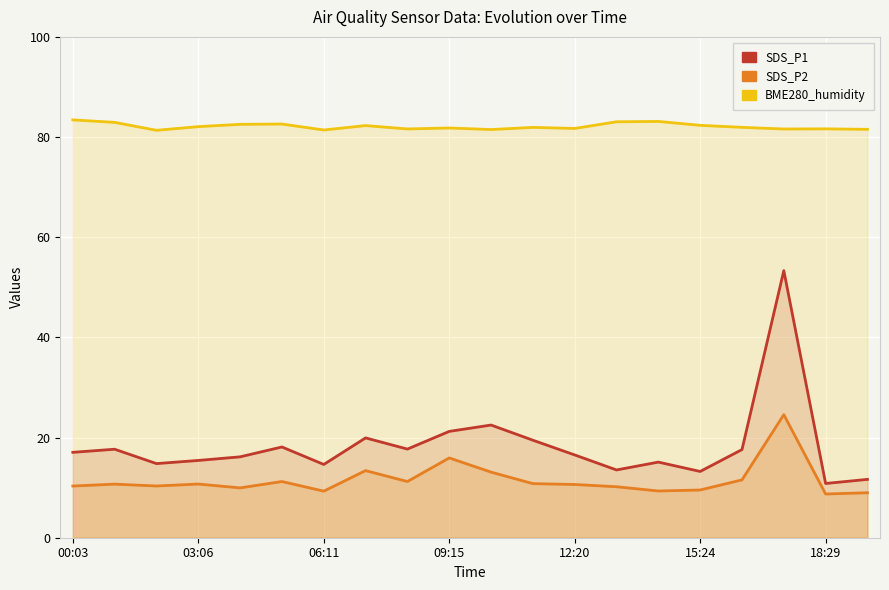

True or false: SDS_P2 has a value of 11.2 at 8.

True